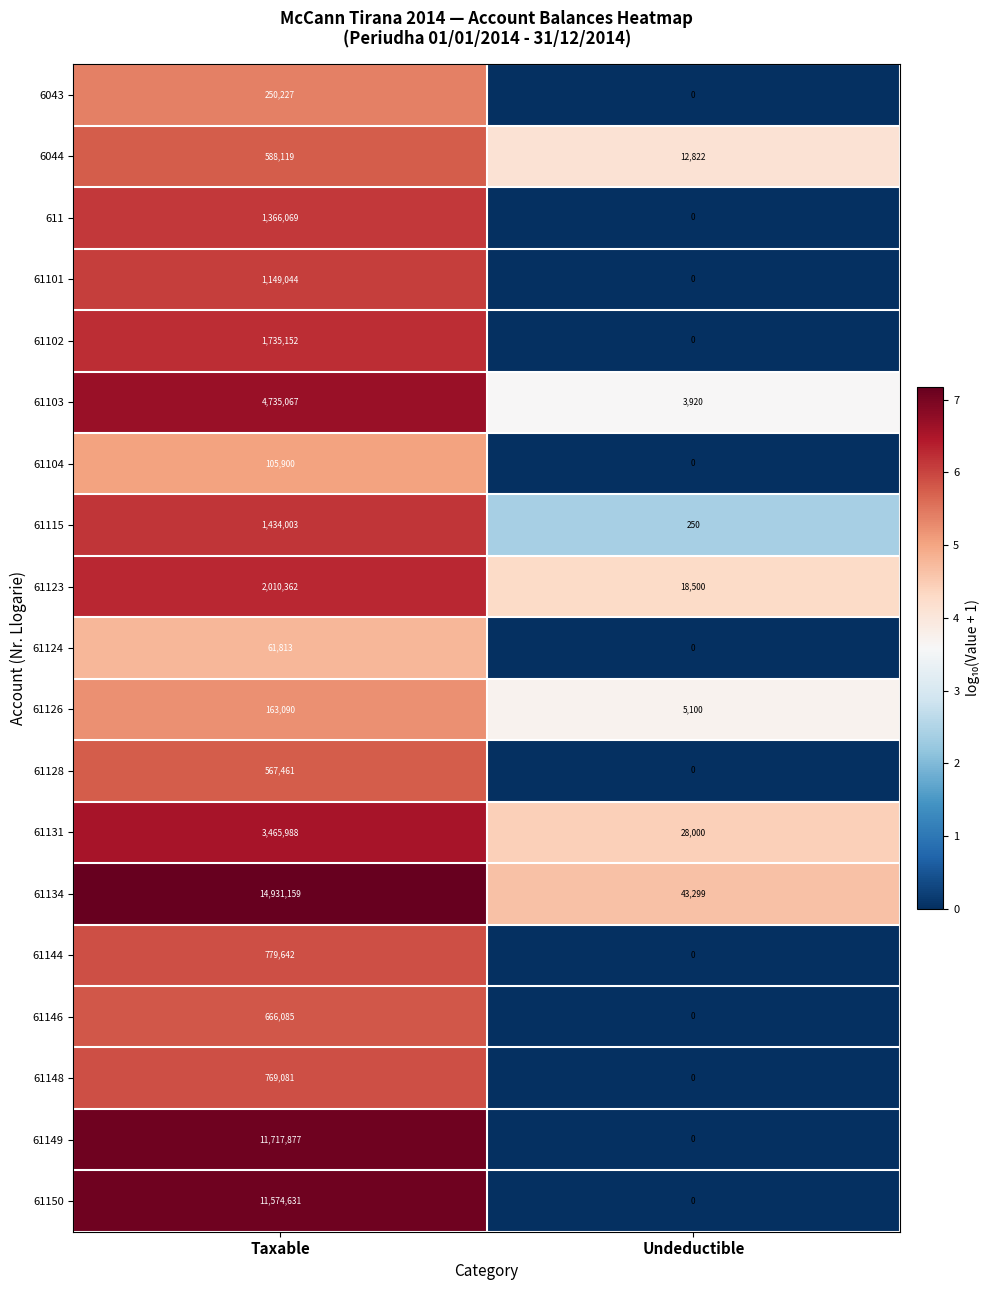

What is the sum of all 61123 values?

2028862